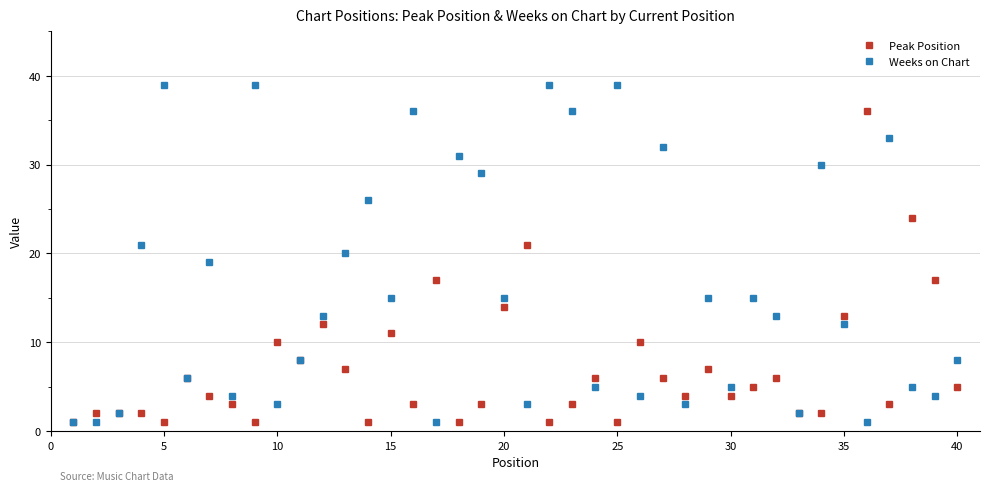

True or false: Weeks on Chart has more than 1 points higher than both neighbors.

True